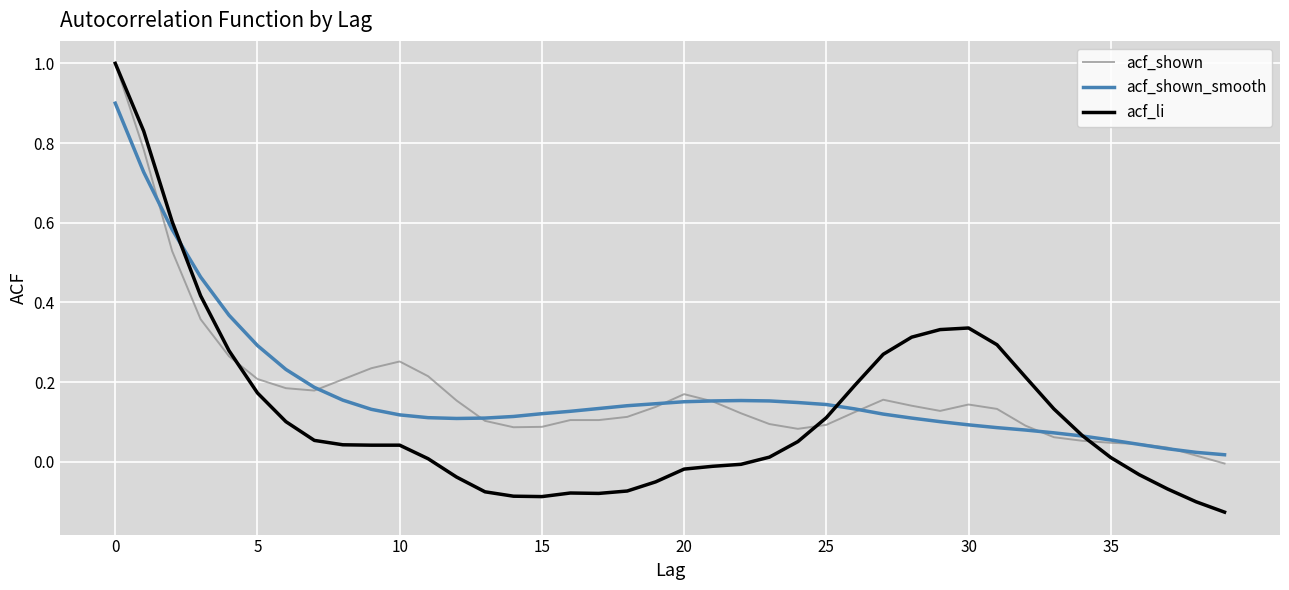

Which series has the largest range (max minus min)?

acf_li